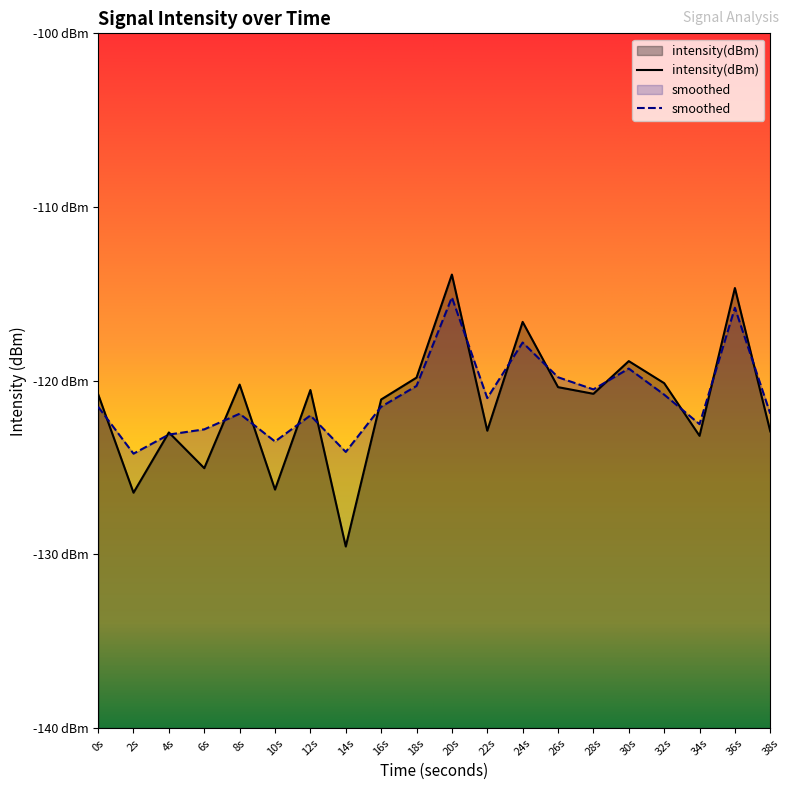

The value of intensity(dBm) at 38s is -122.9. True or false?

True